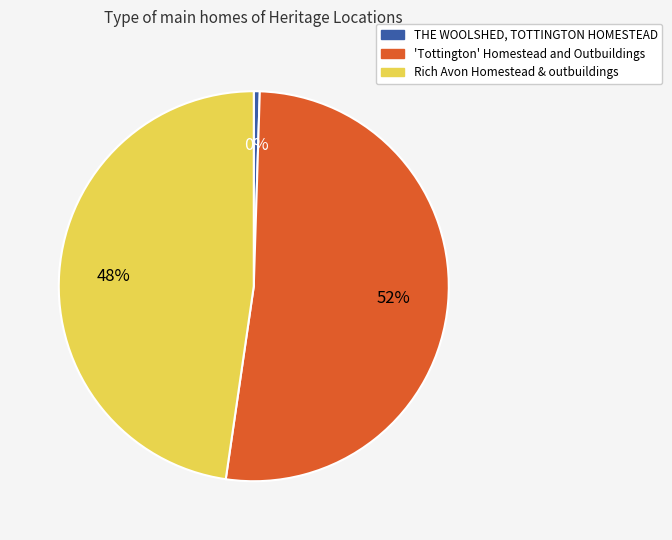

To the nearest percent, what percentage of the pie is Rich Avon Homestead & outbuildings?

48%